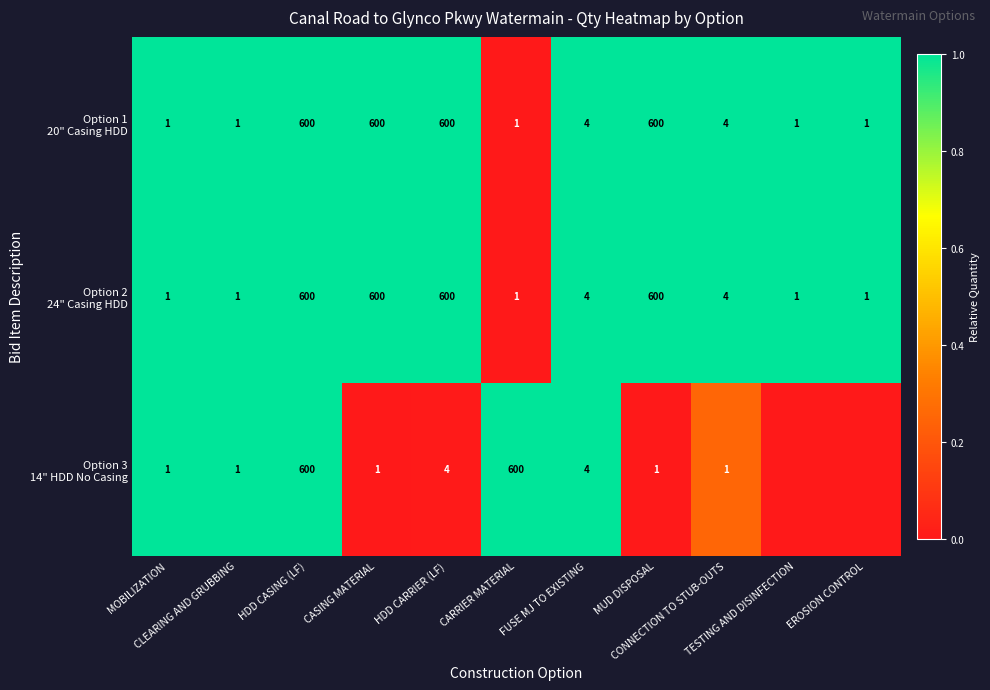

What is the spread (max minus min) of values at CONNECTION TO STUB-OUTS?

3